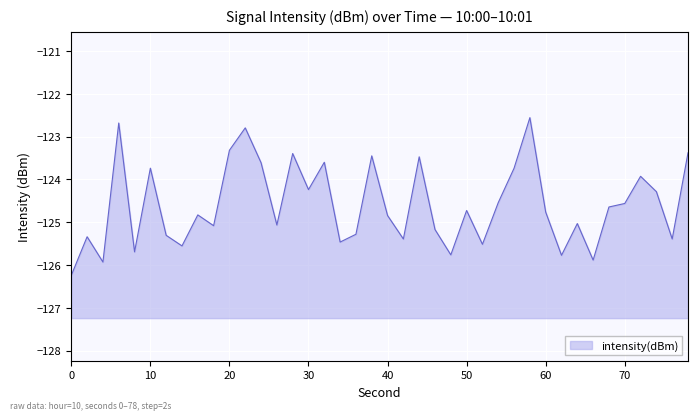

What is the minimum value shown in the chart?

-126.2